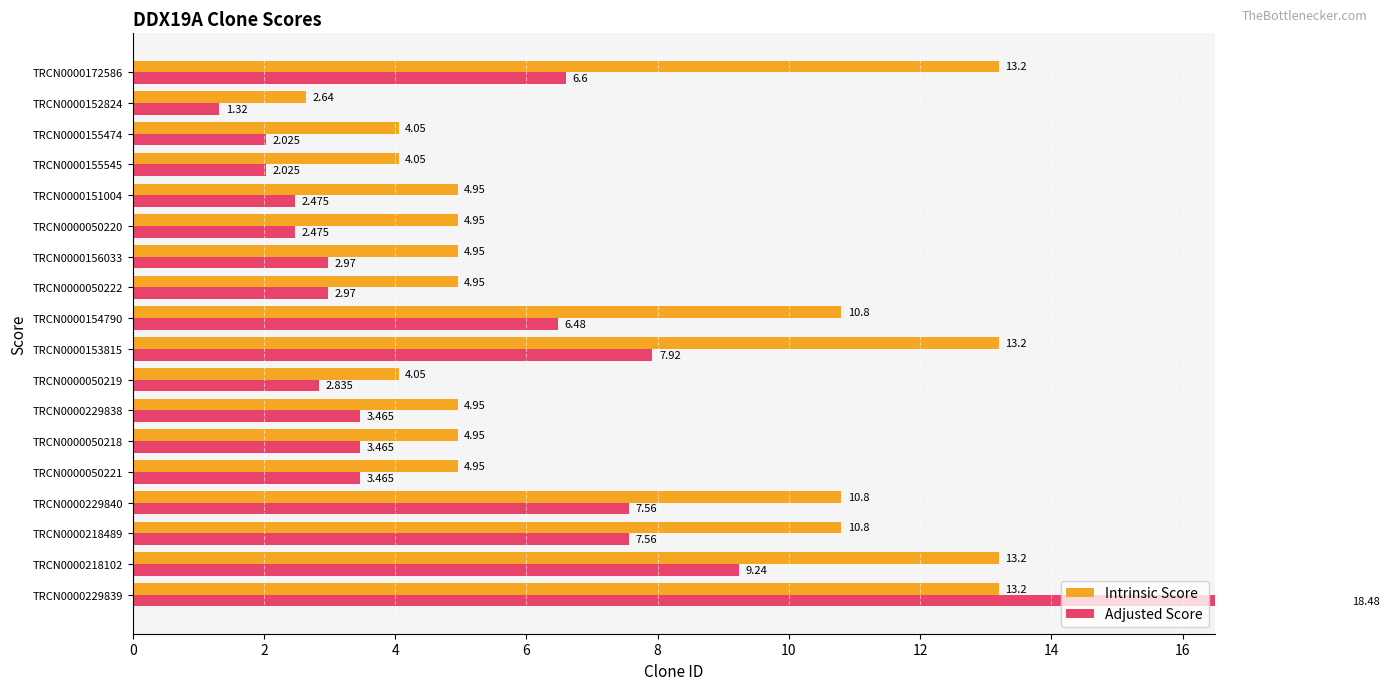

What is the total value across all series at TRCN0000156033?

7.9